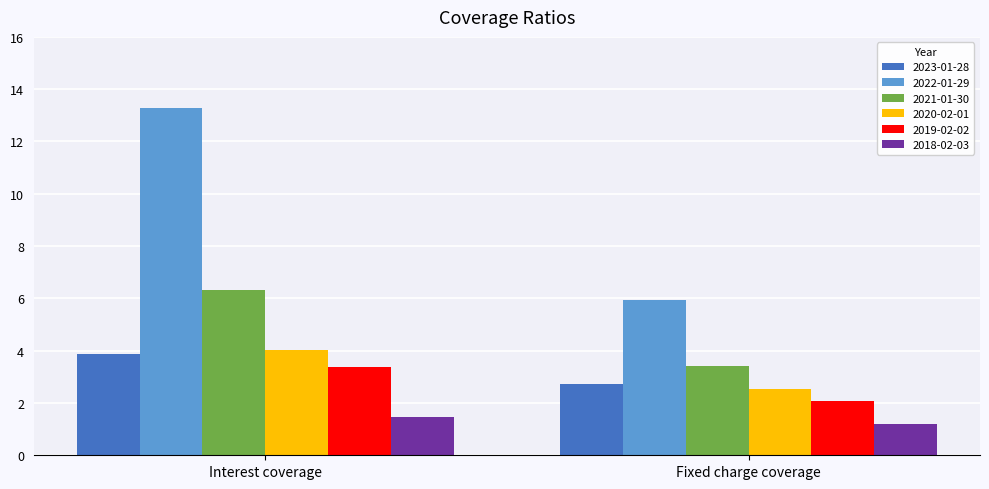

At which label does 2020-02-01 reach its peak?

Interest coverage